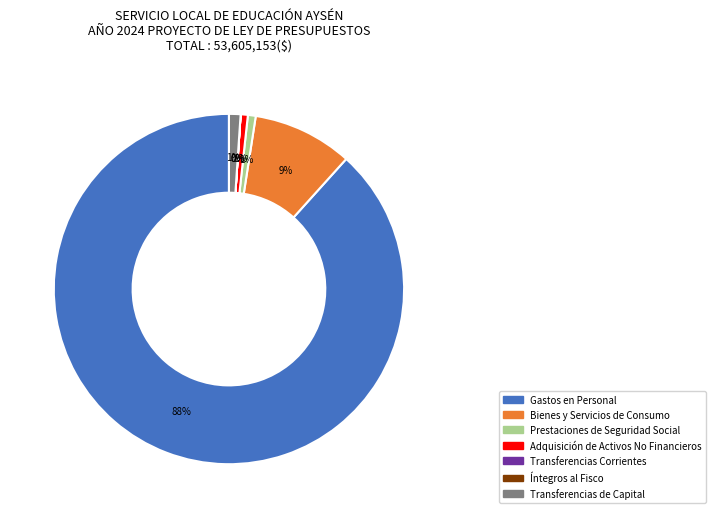

Does any single category account for the majority?

Yes